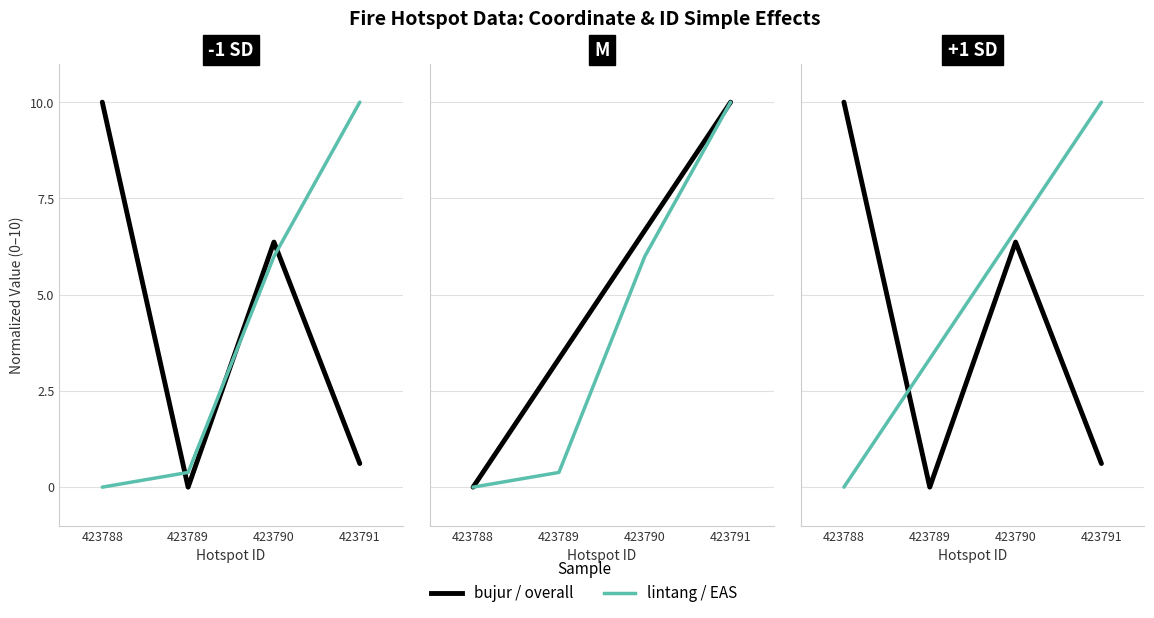

The Overall series shows 0.6 at 423791. True or false?

True